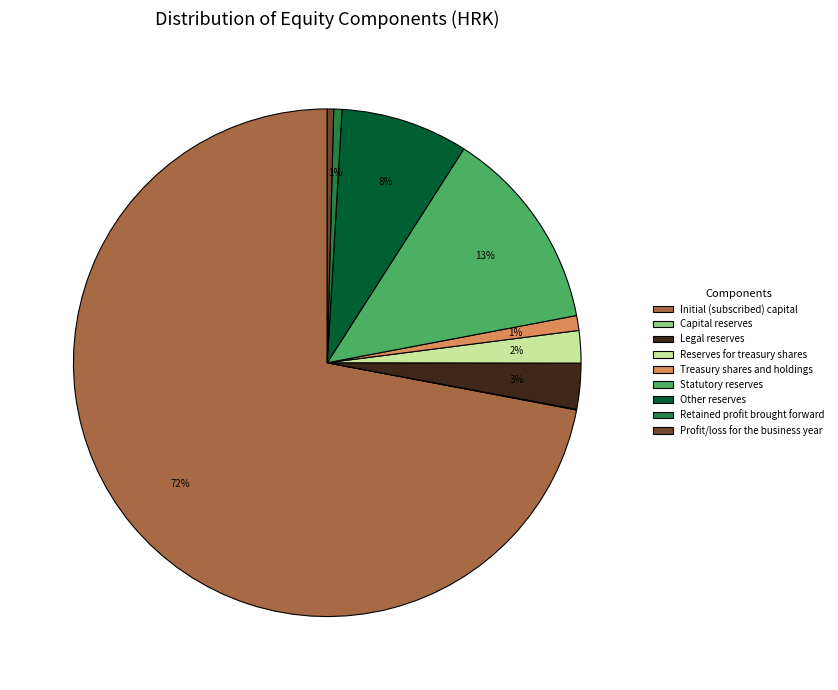

To the nearest percent, what is the combined percentage of Retained profit brought forward and Other reserves?

9%